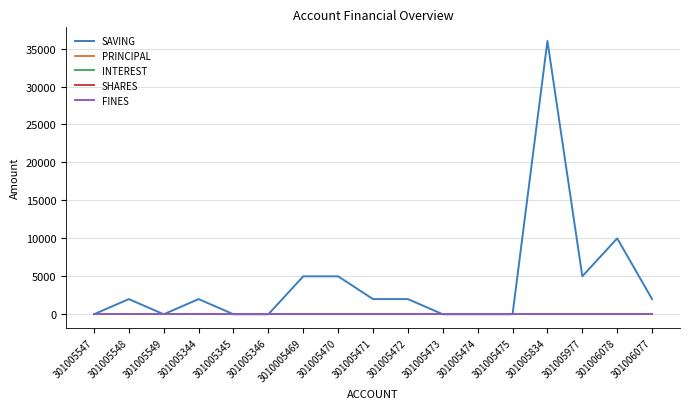

True or false: PRINCIPAL and SAVING intersect in this chart.

False